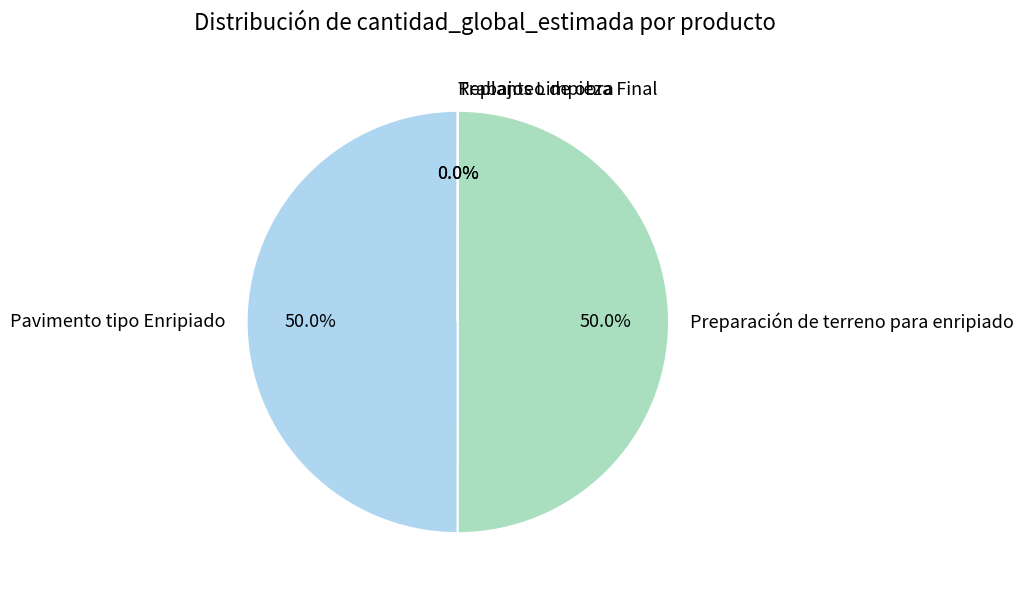

What is the ratio of the value at Preparación de terreno para enripiado to the value at Pavimento tipo Enripiado?

1.0